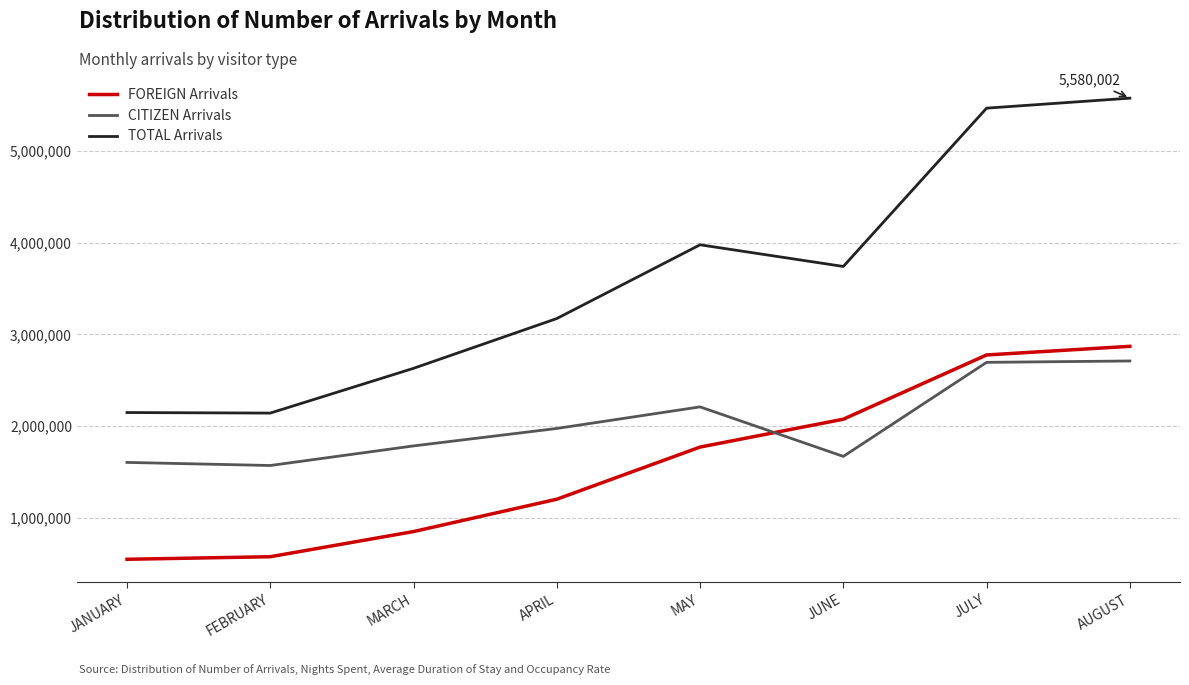

True or false: FOREIGN Arrivals has a value of 1769774 at MAY.

True